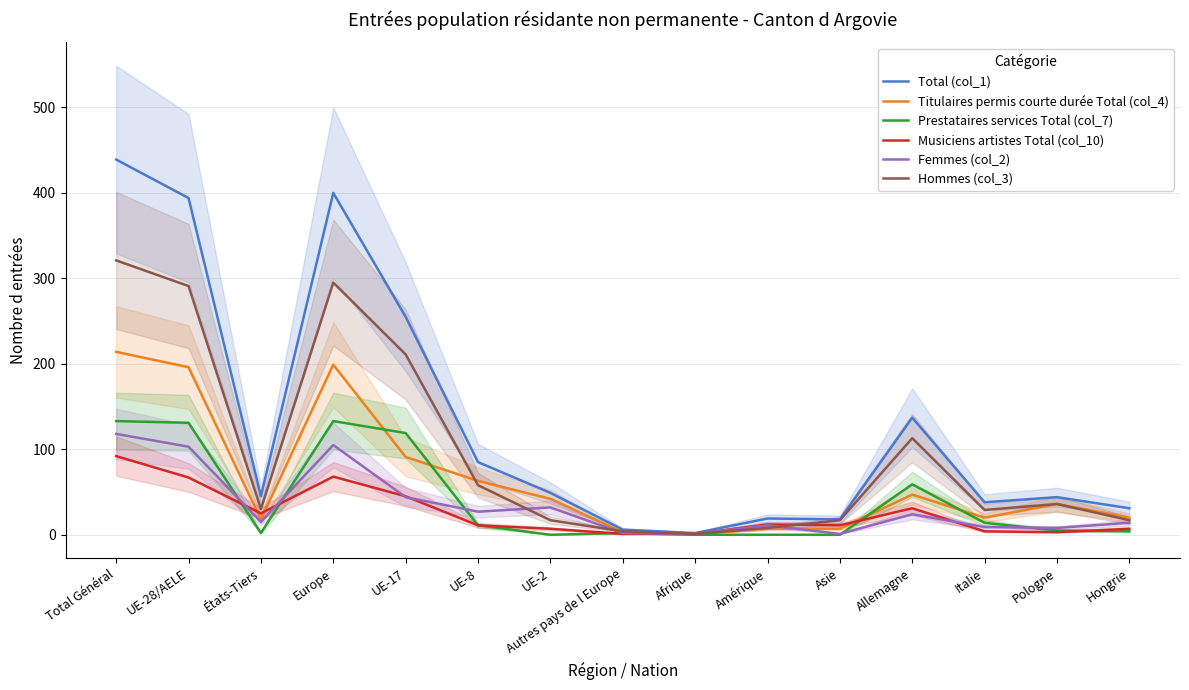

Which series has the widest spread of values?

Total (col_1)